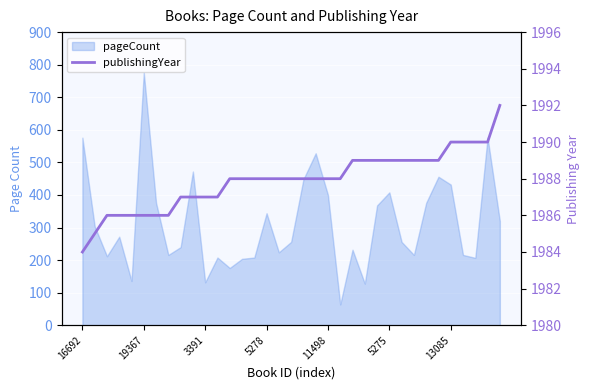

What is the approximate value at 21?

1988